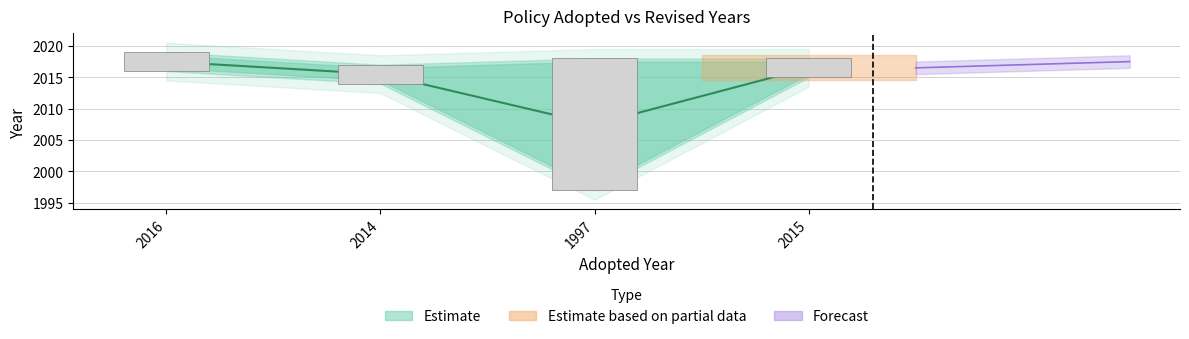

What is the sum of all values?

8057.0